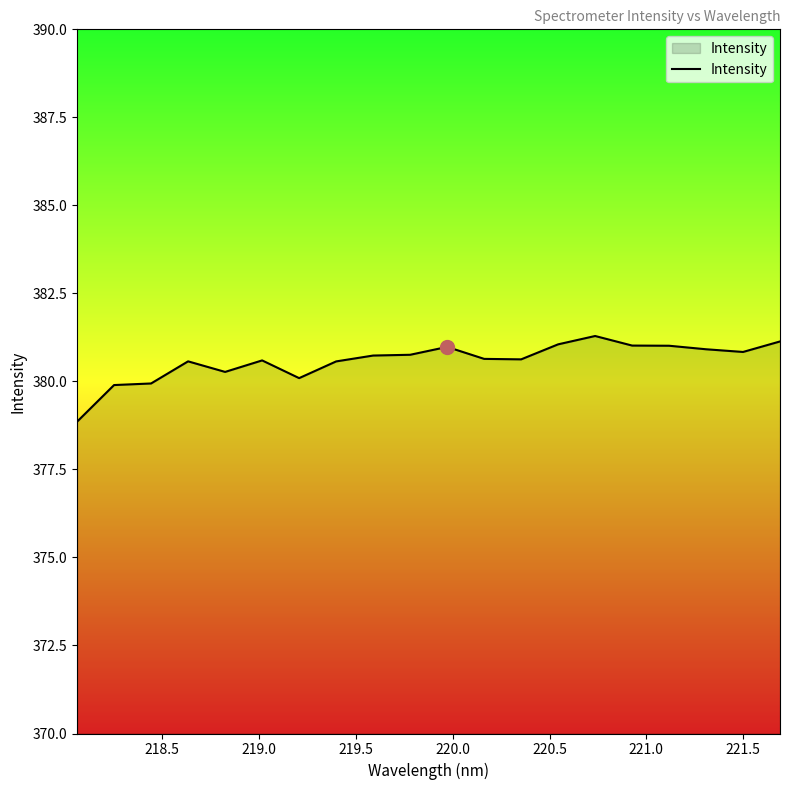

What is the difference between the maximum and minimum values?

2.4